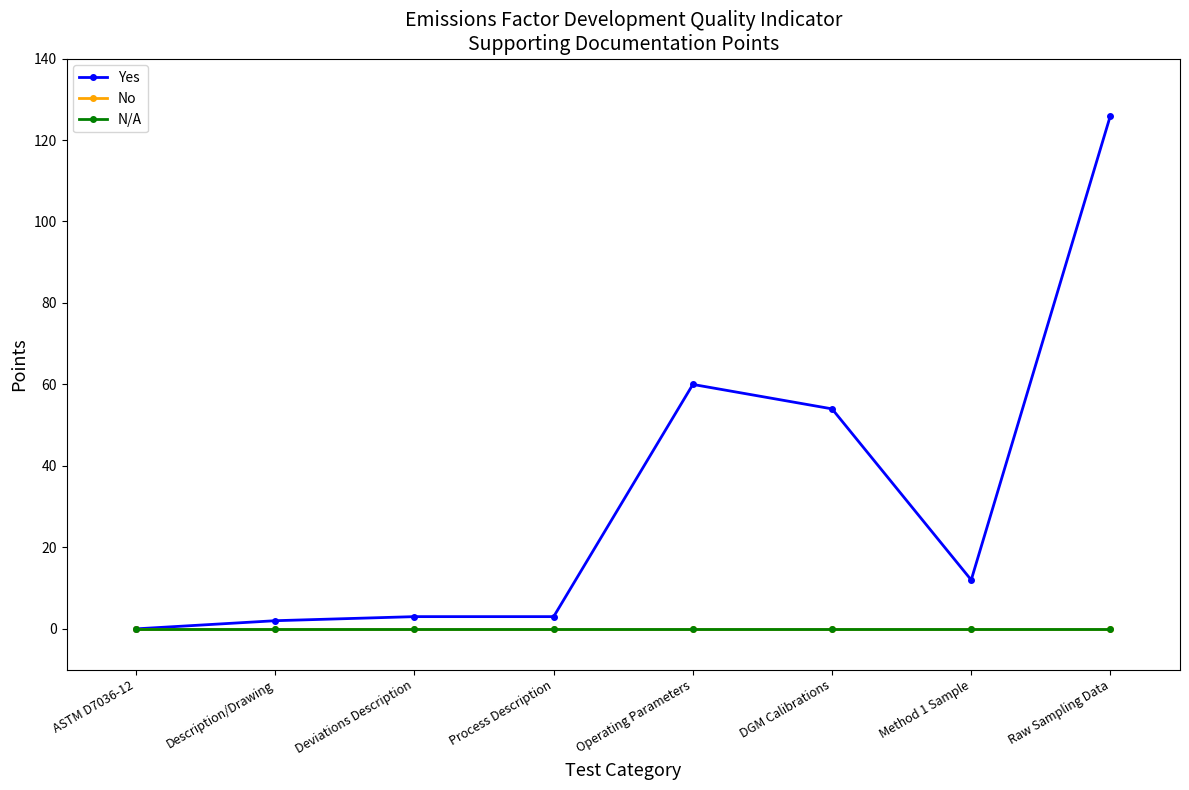

What is the maximum value shown in the chart?

126